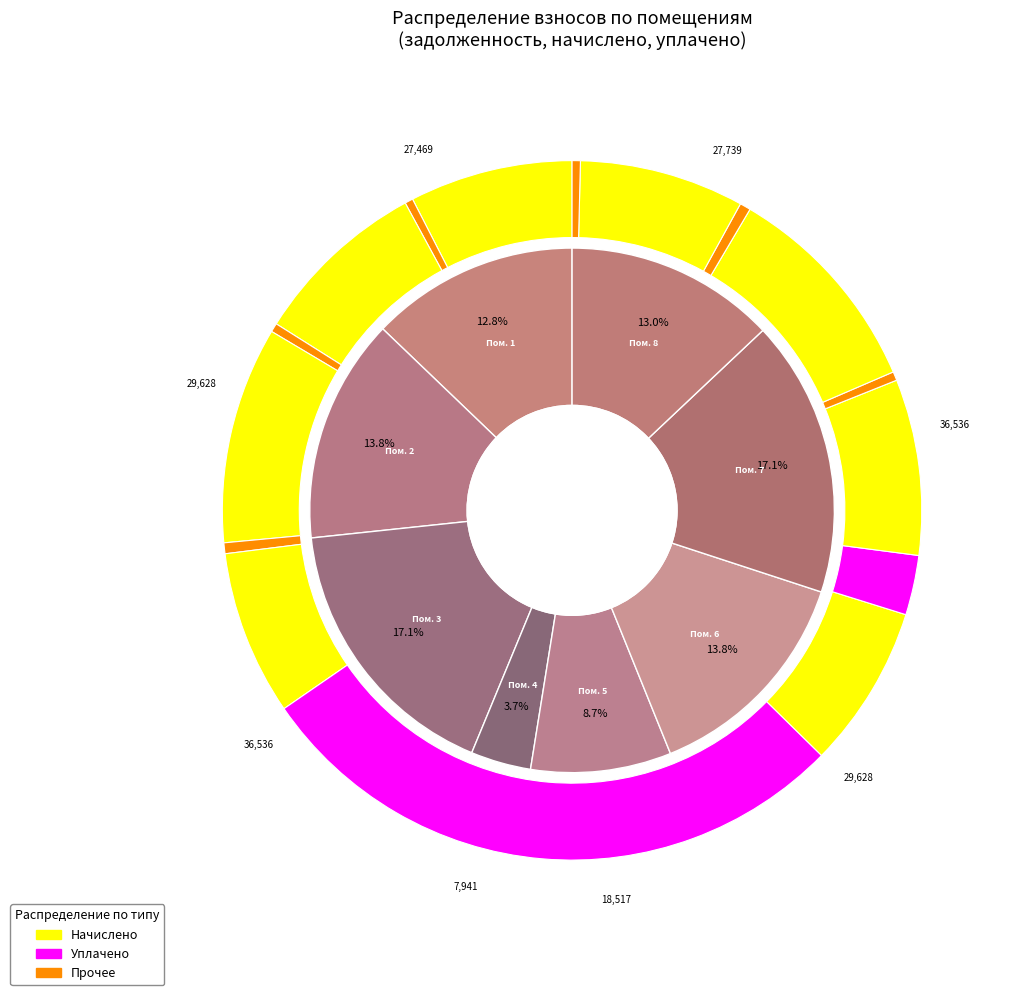

What is the difference between the highest and lowest values at 8?

27739.6